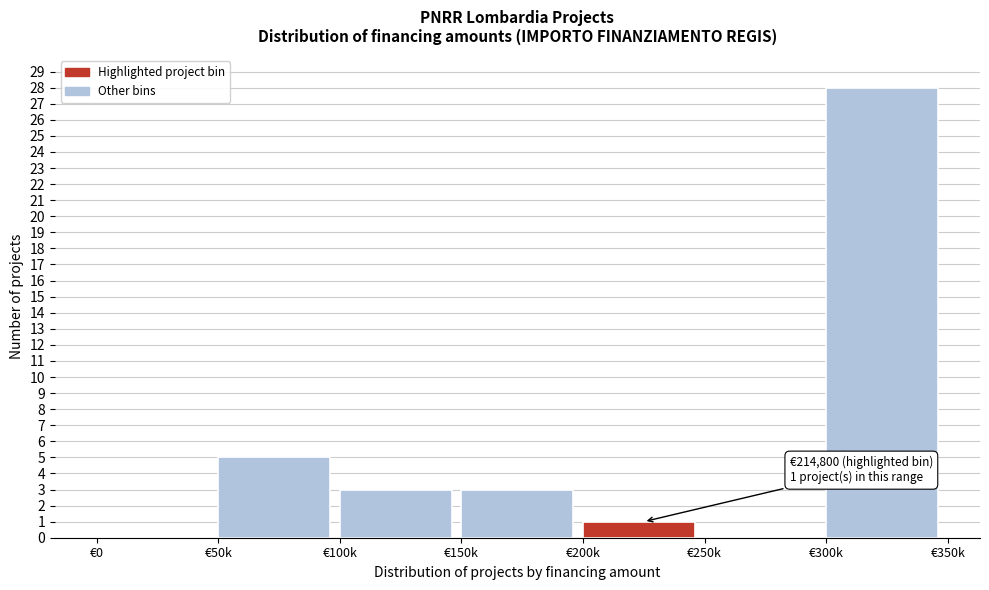

Reading left to right, list all the values displayed in this chart.

€0=0	€50k=5	€100k=3	€150k=3	€200k=1	€250k=0	€300k=28